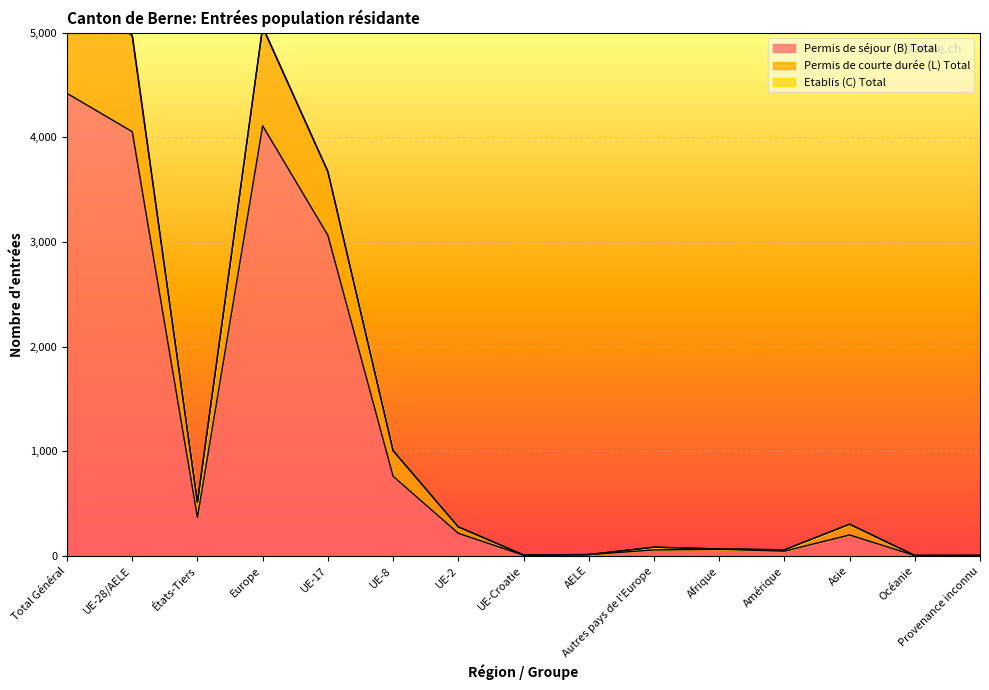

Is it true that Permis de séjour (B) Total equals 4055 at UE-28/AELE?

True